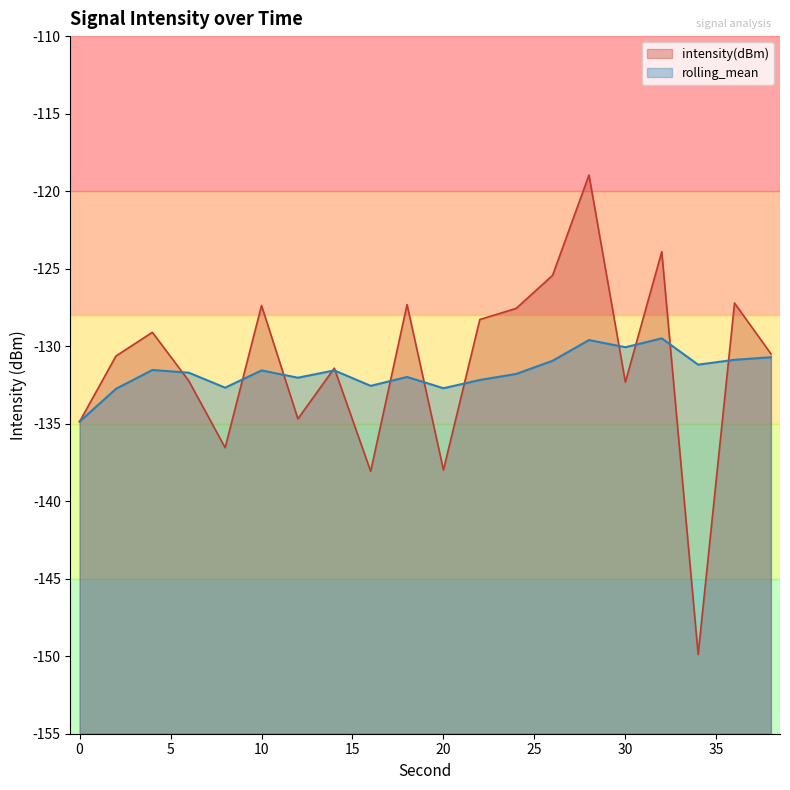

What is the total value across all series at 18?

-259.3